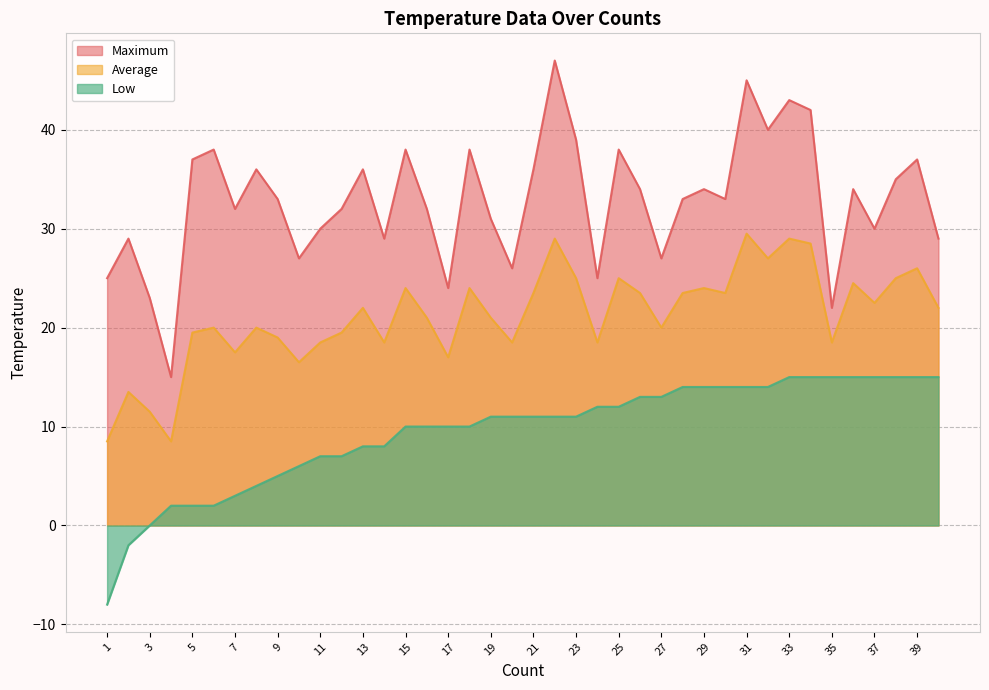

What is the difference between the second highest and minimum values in the Maximum series?

30.0